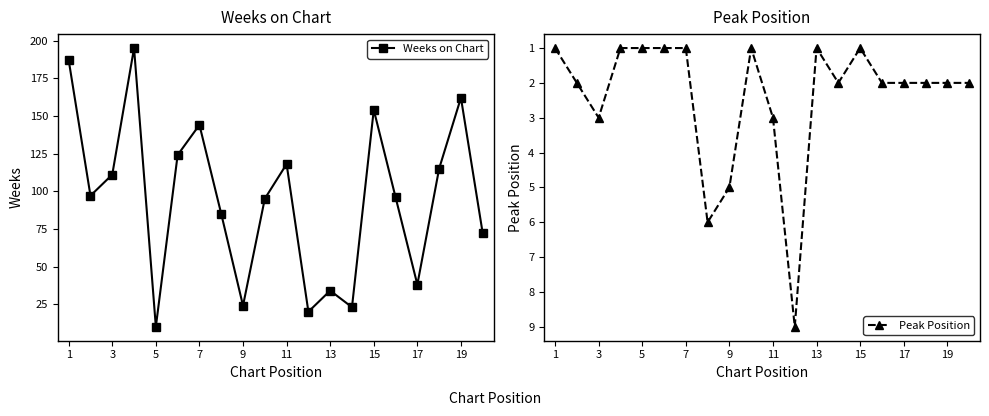

What is the greatest value displayed?

195